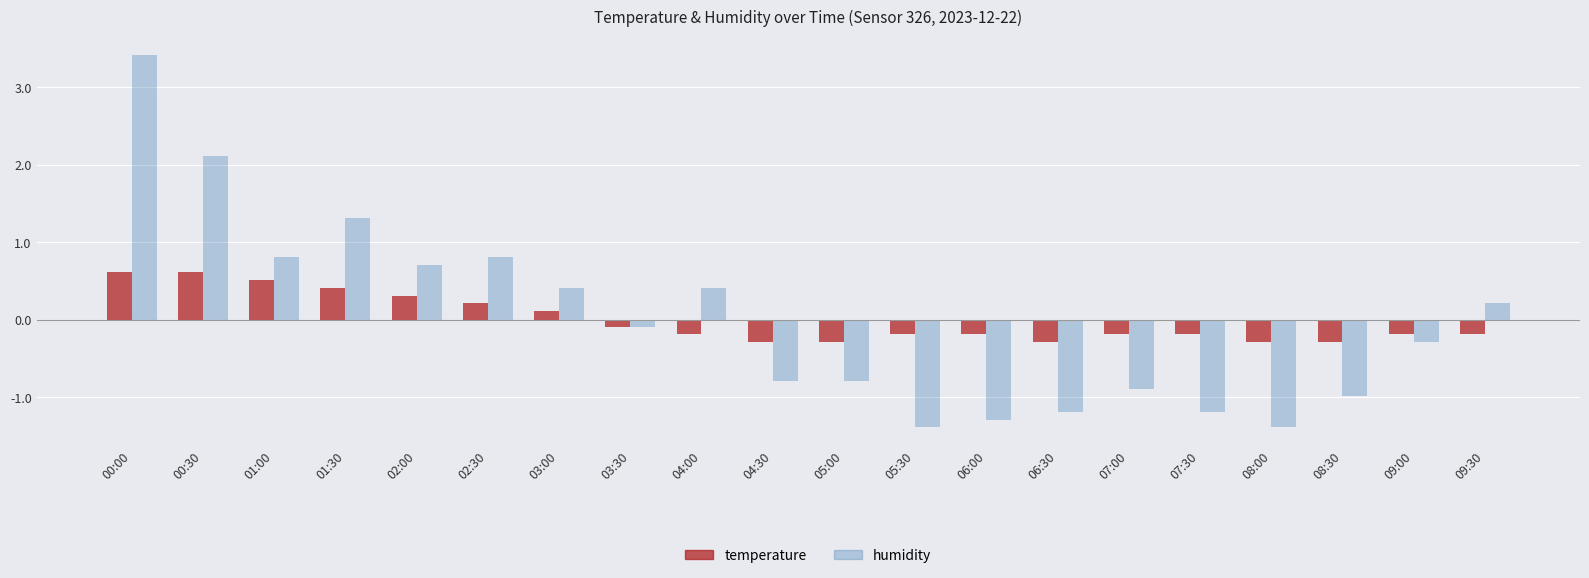

What is the minimum value for temperature?

-0.3